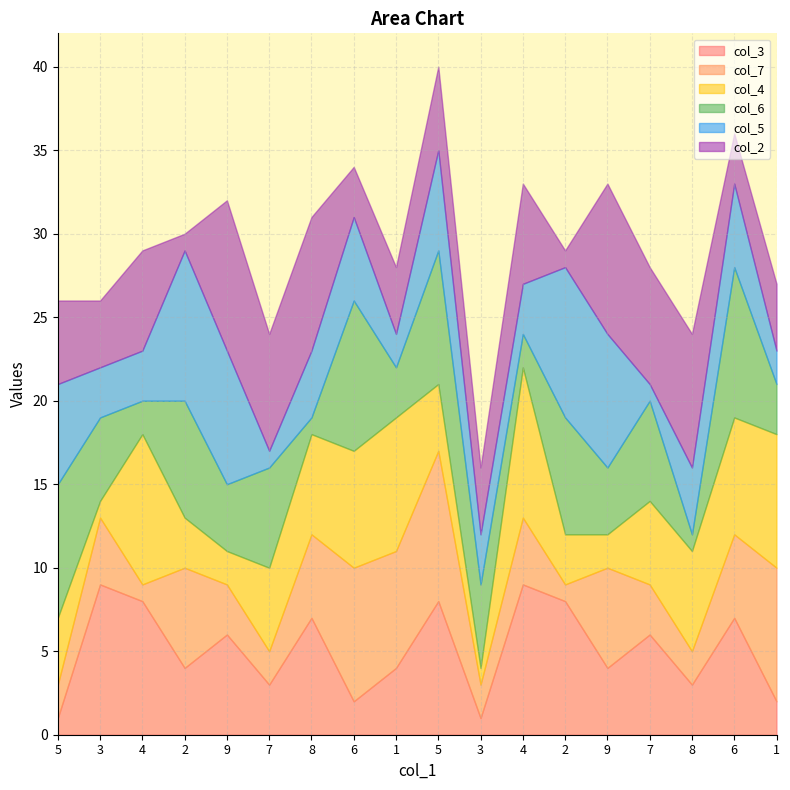

What is the label of the 13th point from the right?

7